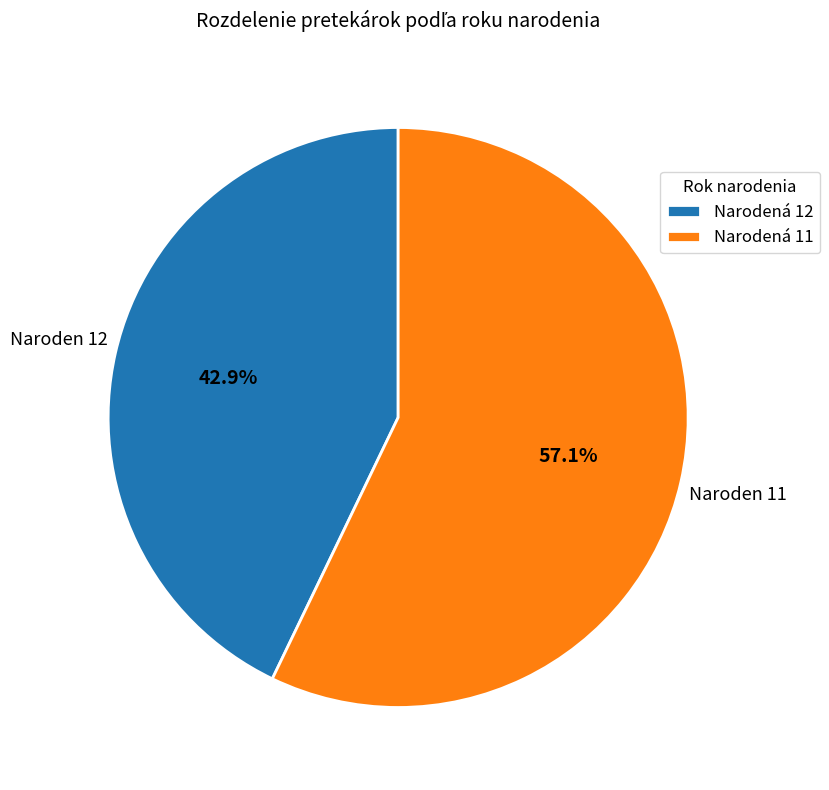

What is the ratio of the value at Narodená 11 to the value at Narodená 12?

1.3